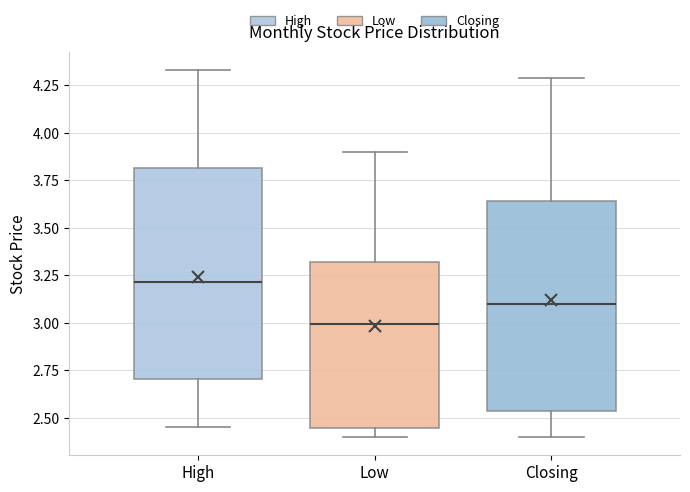

Reading left to right, transcribe this box plot: for each box, give where its median line is, the range the box spans, and where its two whiskers end, as read against the y-axis. The values are not printed on the chart, so give them approximately, as read against the axis.

High: median 3.20, box 2.70 to 3.80, whiskers 2.45 to 4.35
Low: median 3.00, box 2.45 to 3.30, whiskers 2.40 to 3.90
Closing: median 3.10, box 2.55 to 3.65, whiskers 2.40 to 4.30